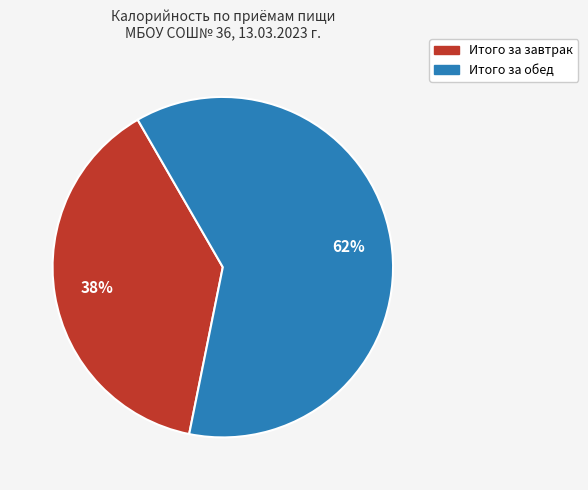

Combined, do Итого за завтрак and Итого за обед account for over 50%?

Yes